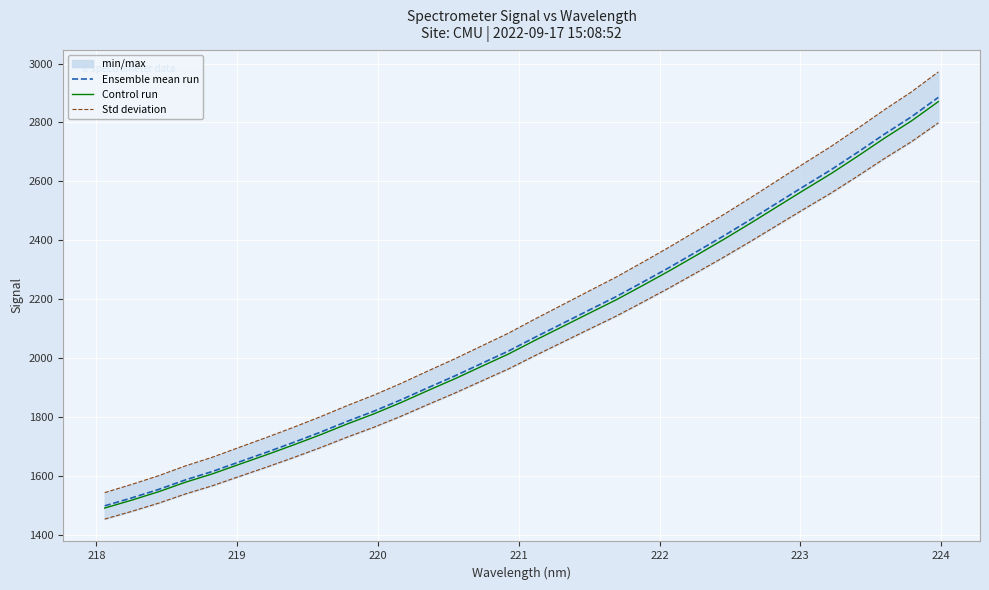

What is the lowest value of the Control run series?

1491.1